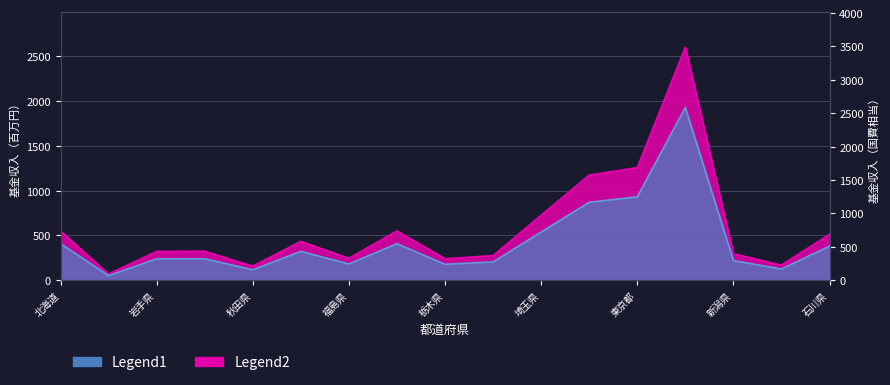

What are all the series names shown in the legend?

Legend1, Legend2